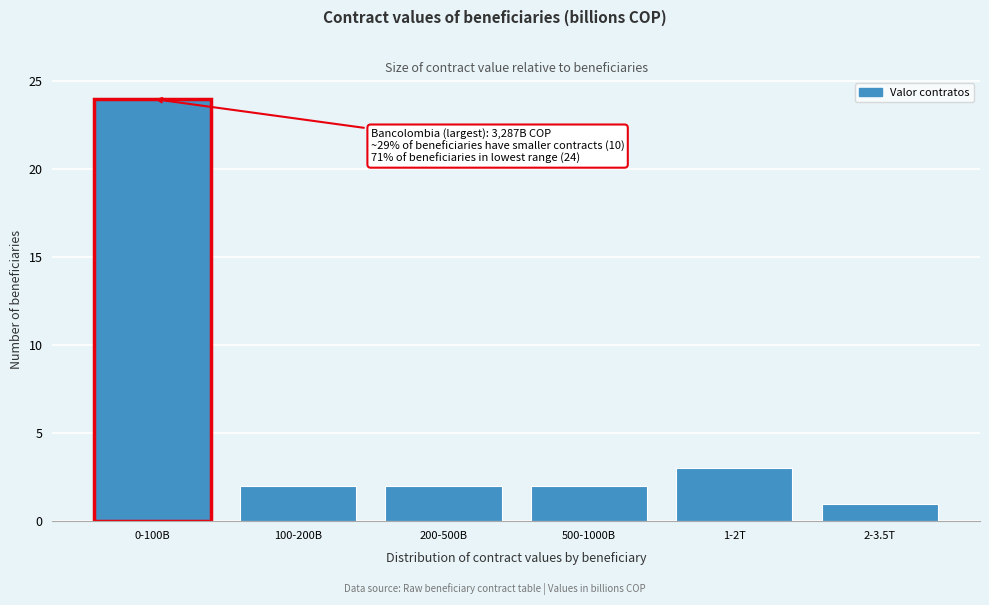

Reading left to right, extract all data points from this chart.

24	2	2	2	3	1